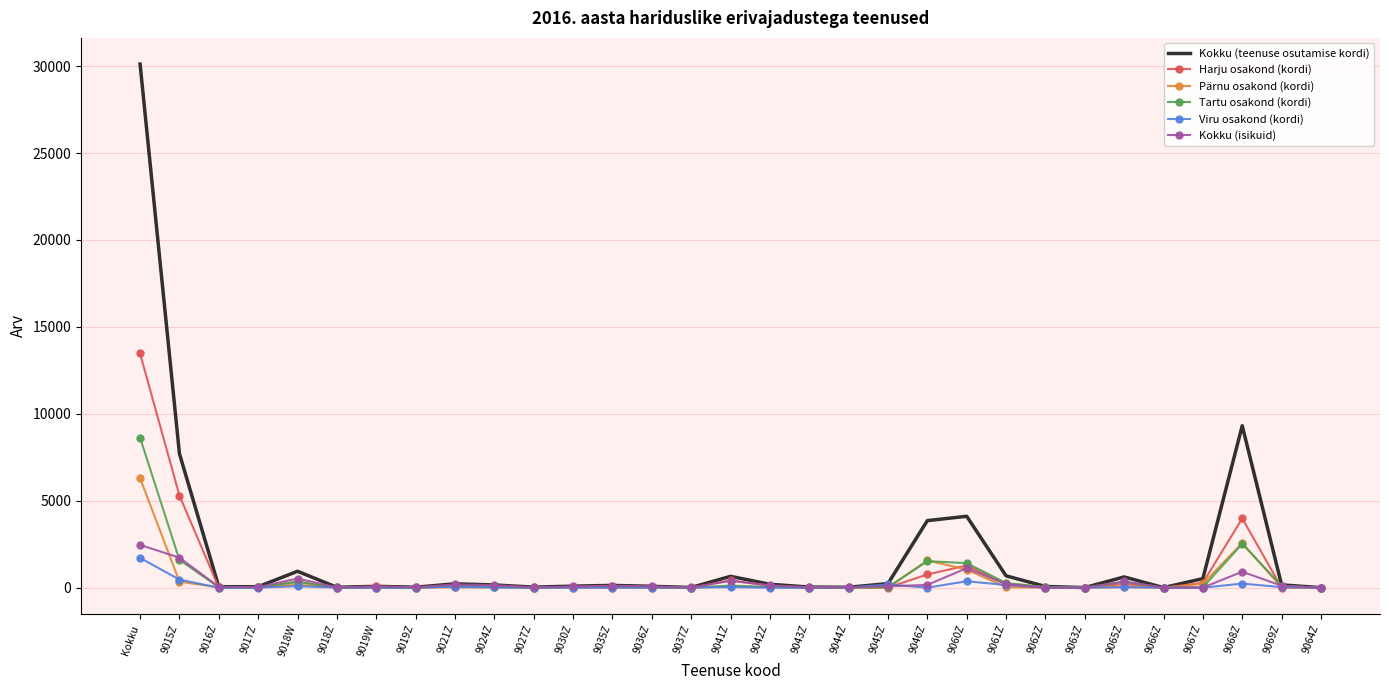

At which label is Kokku (teenuse osutamise kordi) closest to 15059?

9068Z